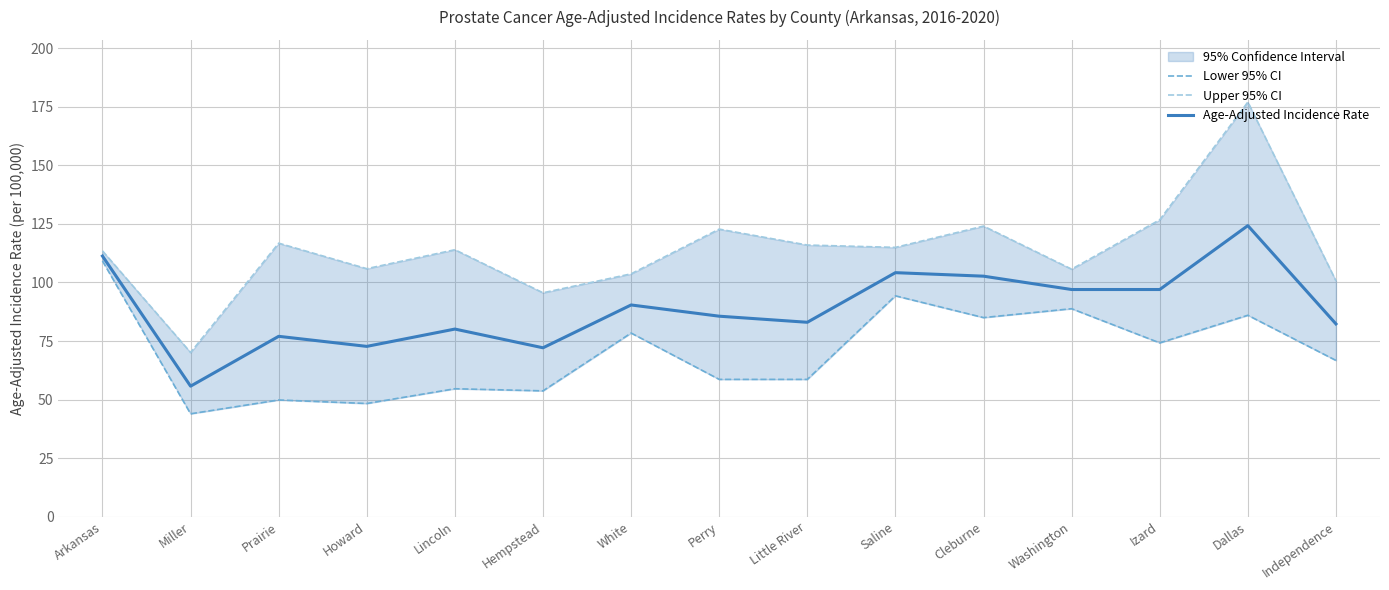

What is the sum of the Upper 95% CI values at Arkansas and White?

217.2